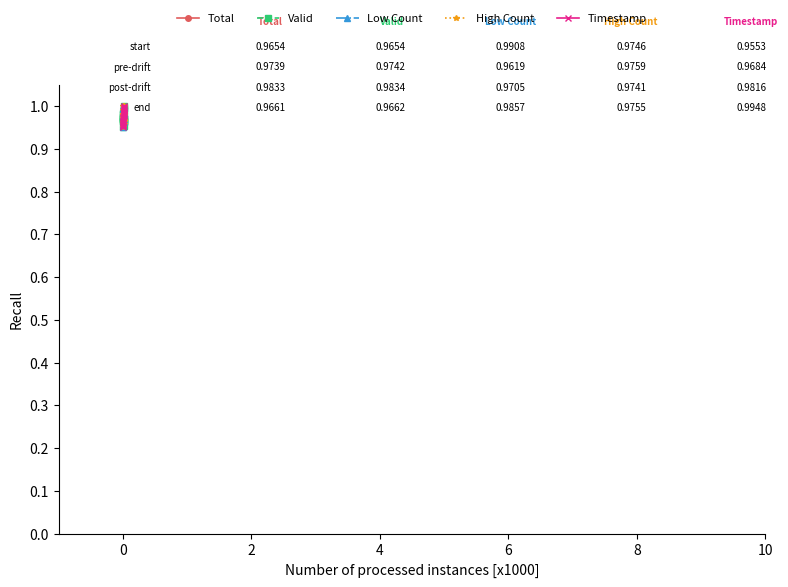

Which series ends up on top after the final intersection of Total and Valid?

Valid